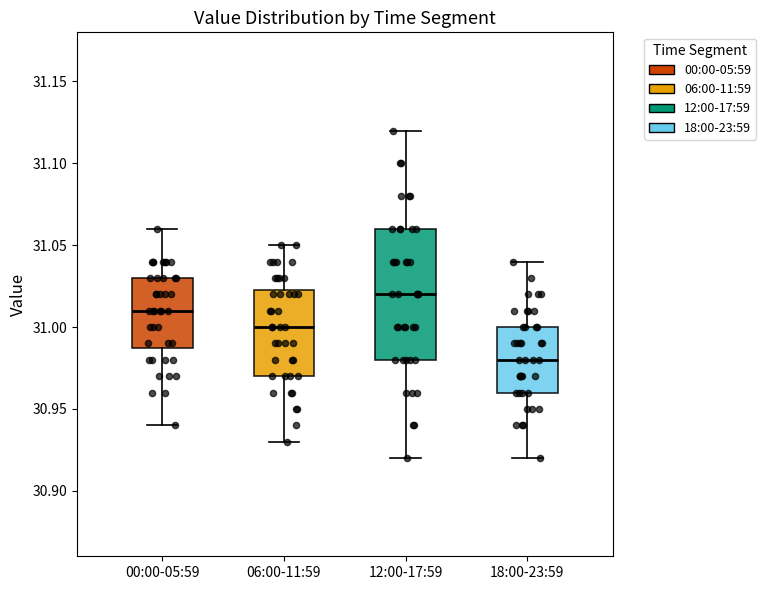

Reading left to right, transcribe this box plot: for each box, give where its median line is, the range the box spans, and where its two whiskers end, as read against the y-axis. The values are not printed on the chart, so give them approximately, as read against the axis.

00:00-05:59: median 31.010, box 30.990 to 31.030, whiskers 30.940 to 31.060
06:00-11:59: median 31.000, box 30.970 to 31.025, whiskers 30.930 to 31.050
12:00-17:59: median 31.020, box 30.980 to 31.060, whiskers 30.920 to 31.120
18:00-23:59: median 30.980, box 30.960 to 31.000, whiskers 30.920 to 31.040